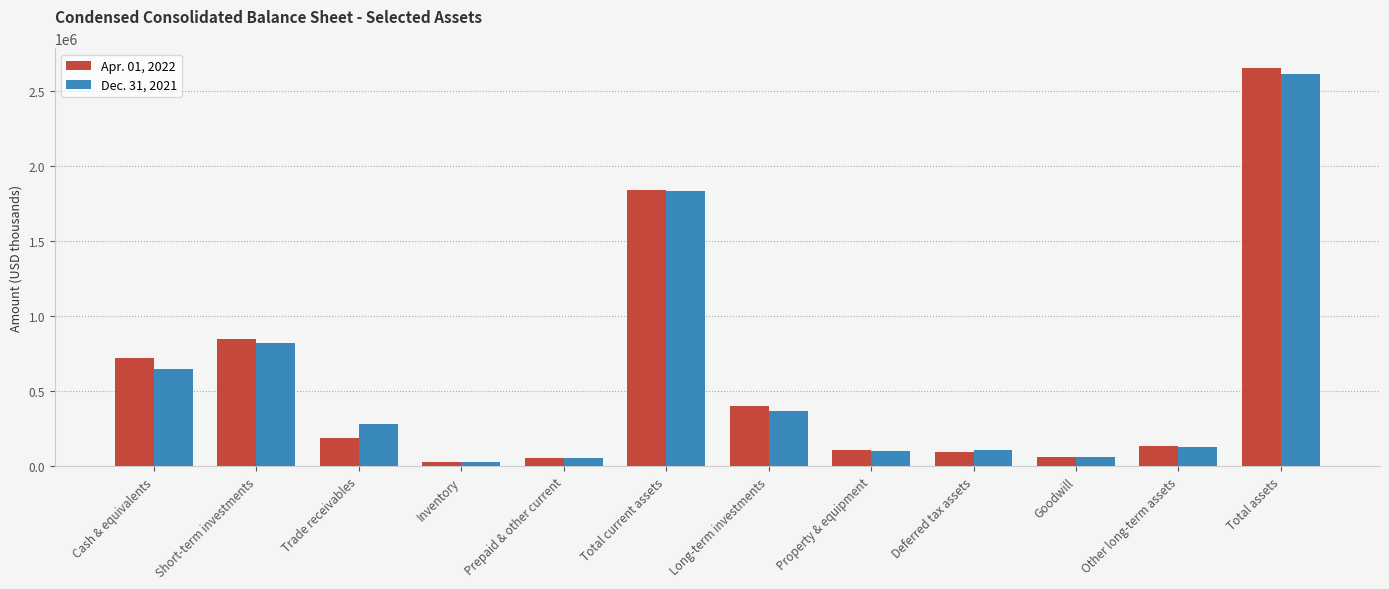

What is the difference between the Apr. 01, 2022 values at Trade receivables and Short-term investments?

656446